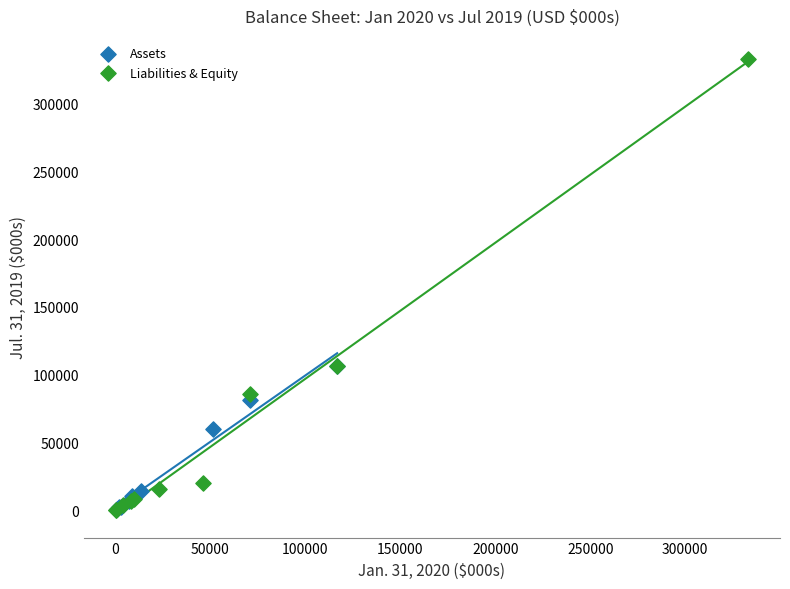

Which series has the largest Y range (max minus min)?

Liabilities & Equity